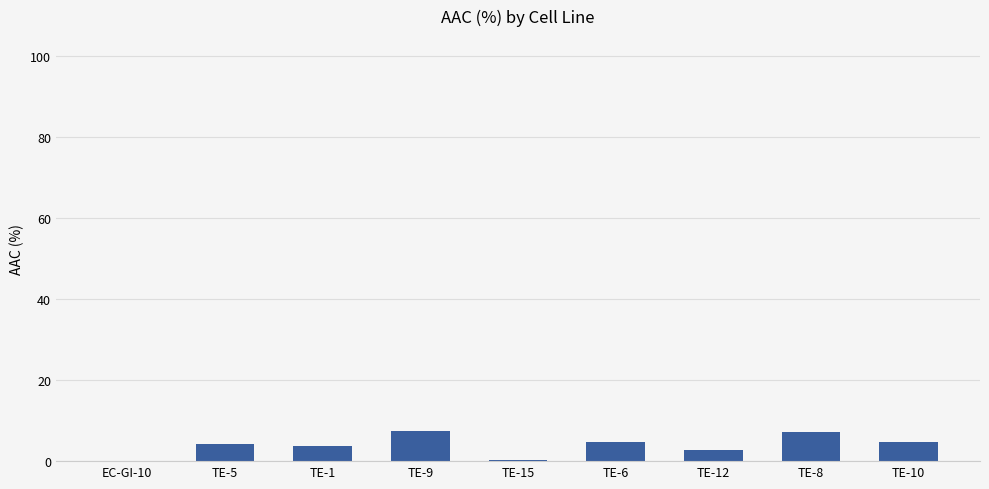

What is the approximate value at TE-6?

4.8